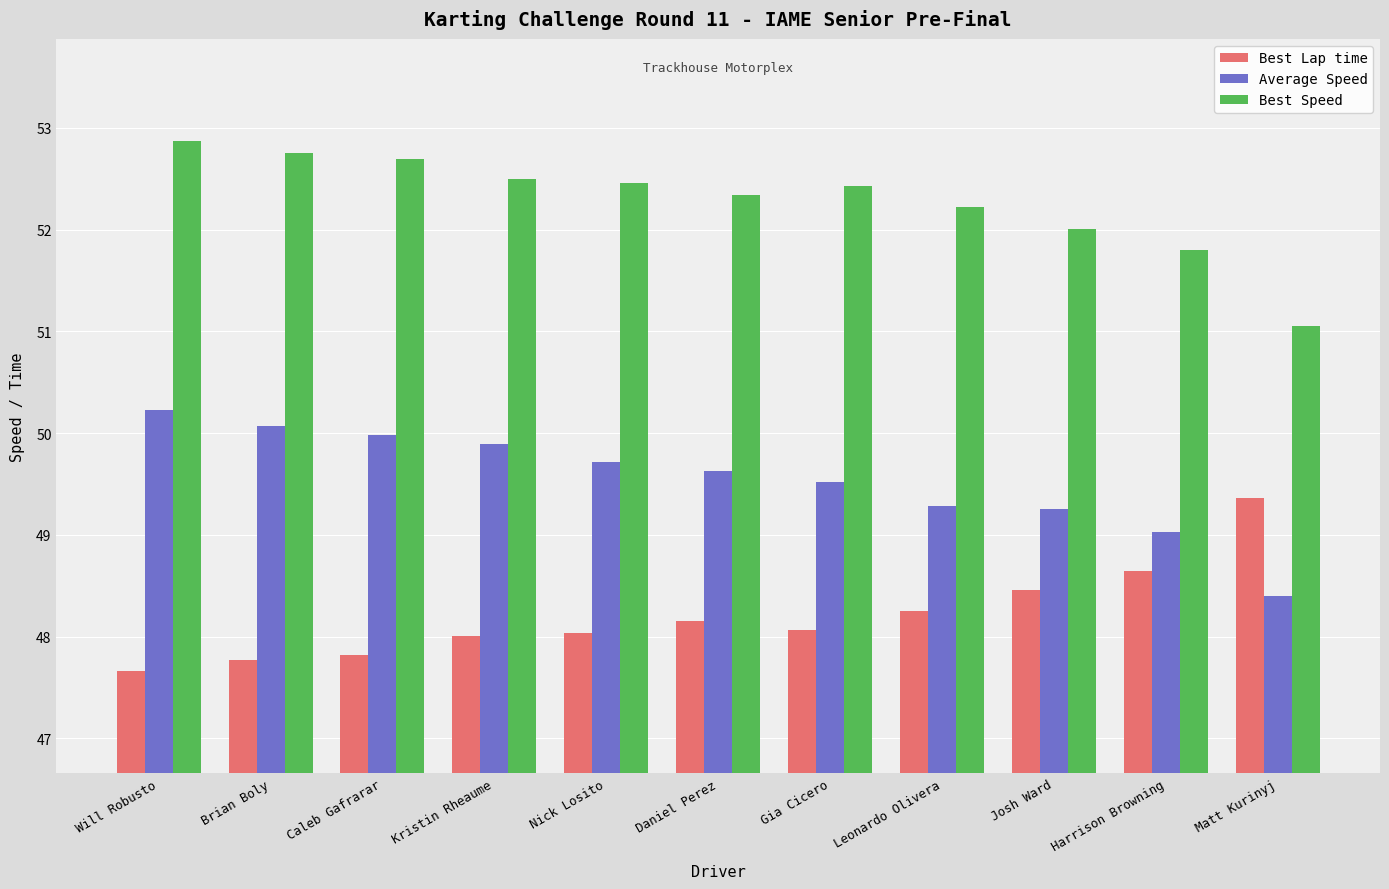

What is the maximum value for Average Speed?

50.2